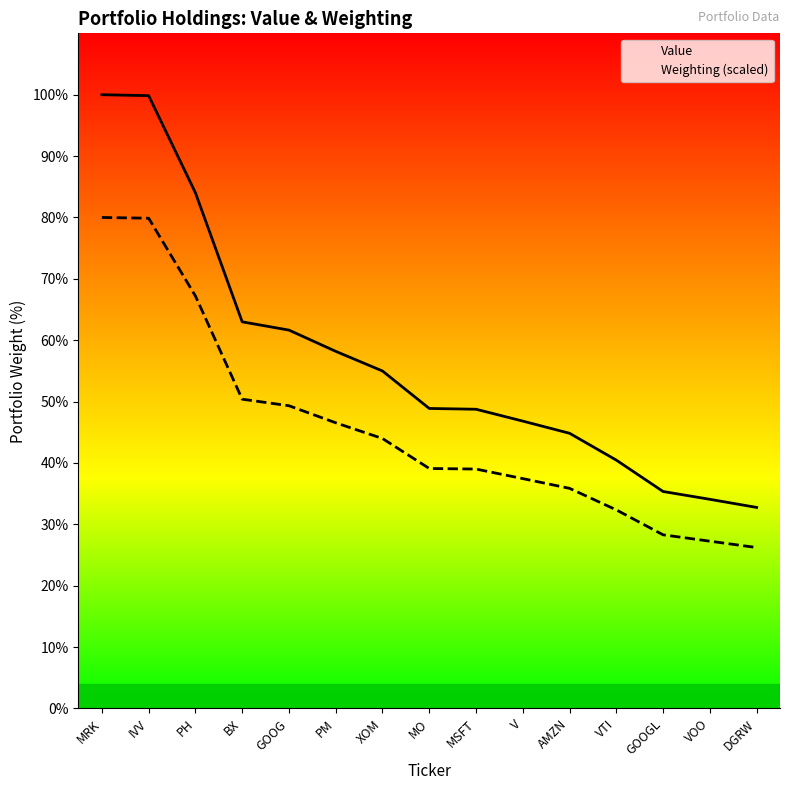

What position from the right is VOO?

2